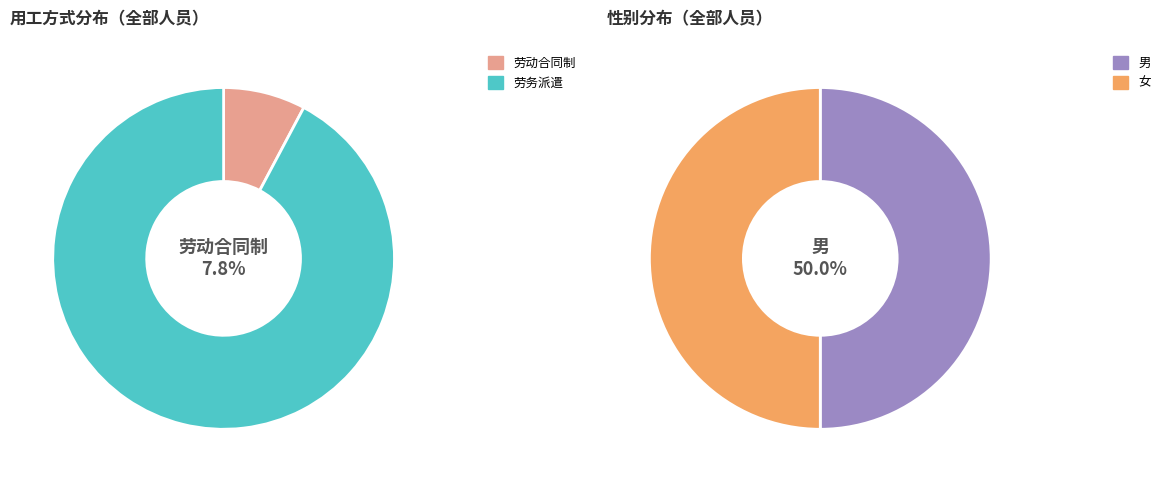

Which has a higher value, 劳动合同制 or 劳务派遣?

劳务派遣